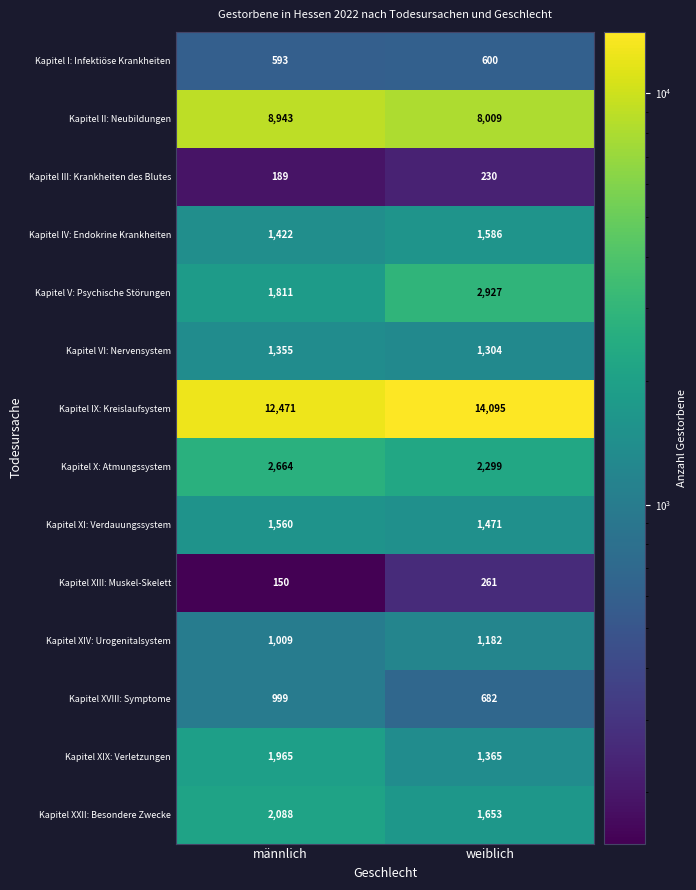

How many data points in Kapitel XIX: Verletzungen are less than 1965?

1